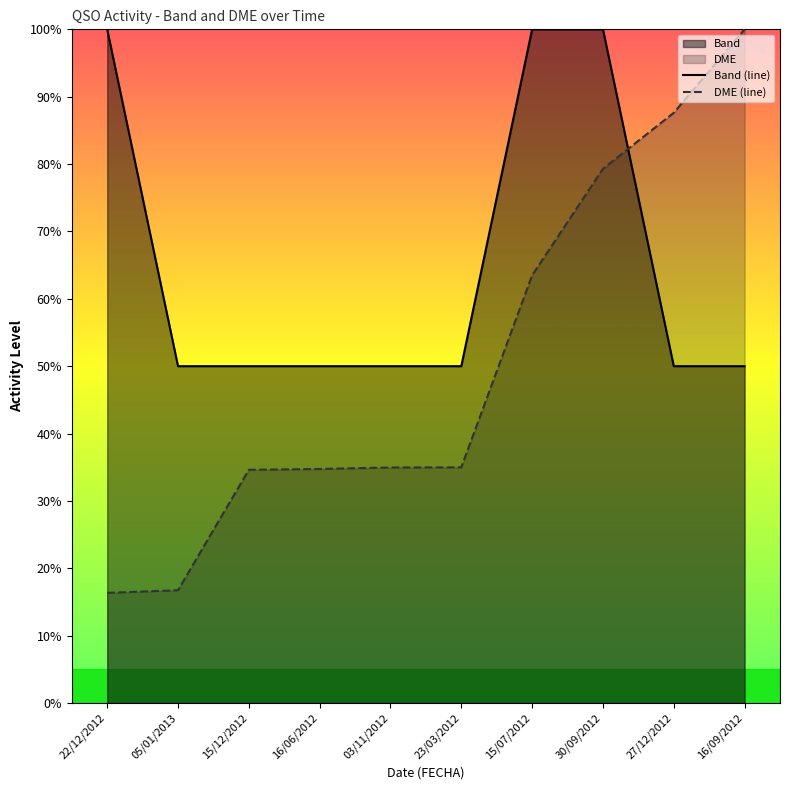

How many lines are shown in the chart?

2